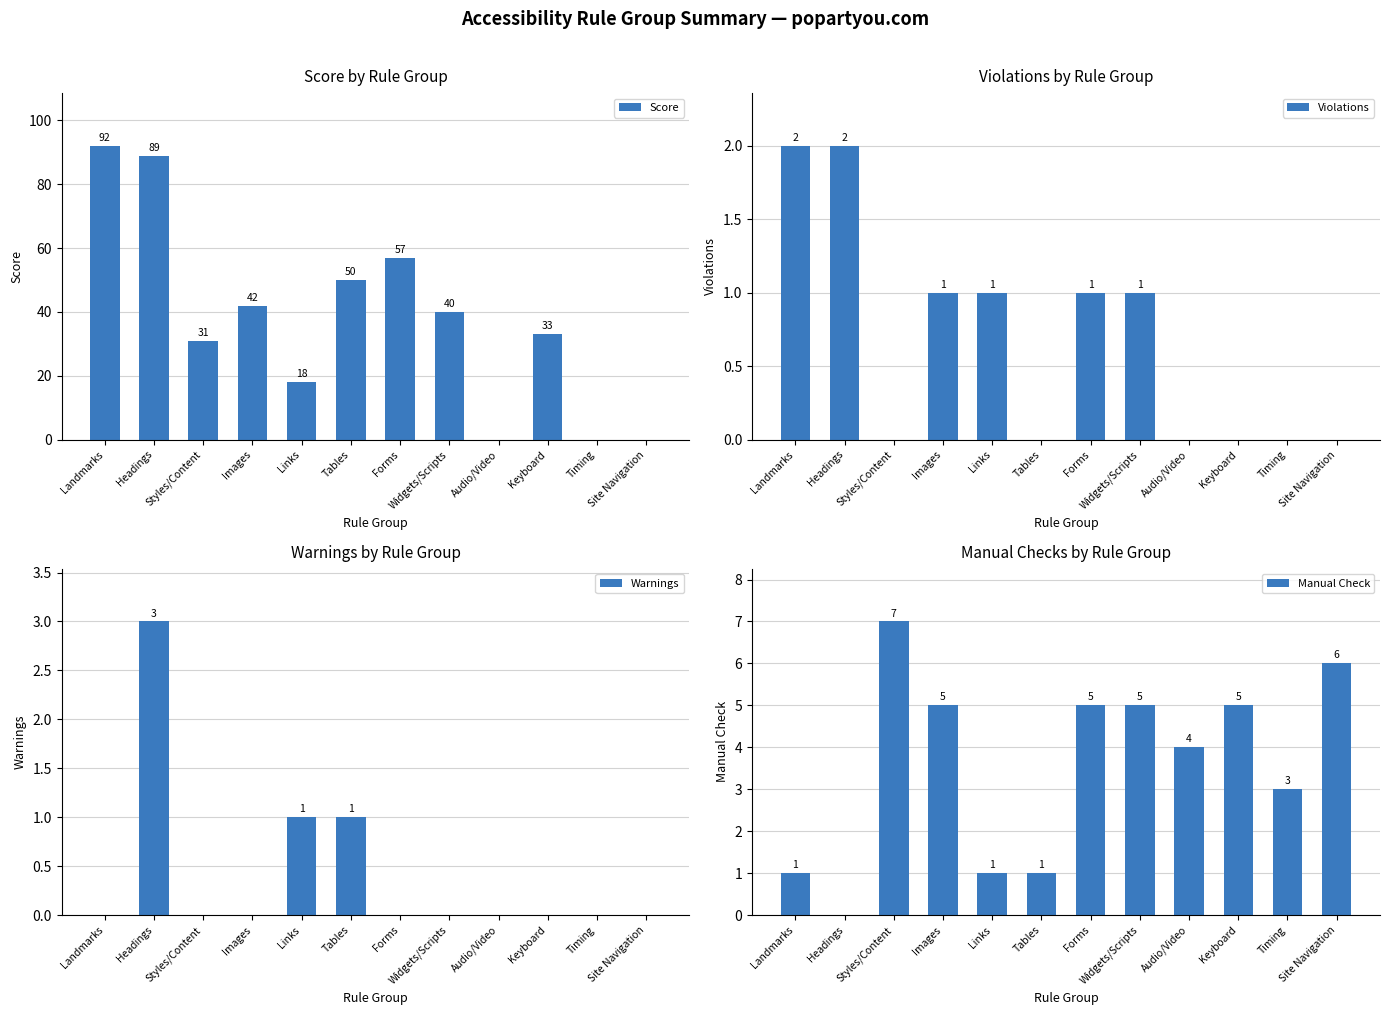

How many categories are shown in the chart?

12